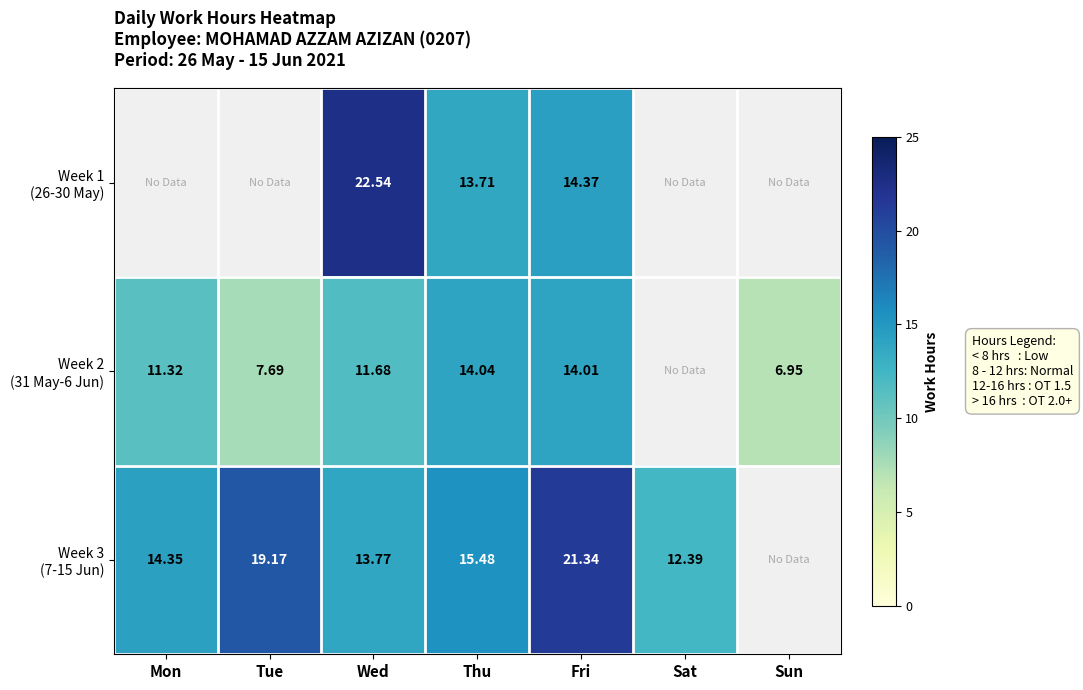

Which series has the widest spread of values?

Week 3 (7-15 Jun)